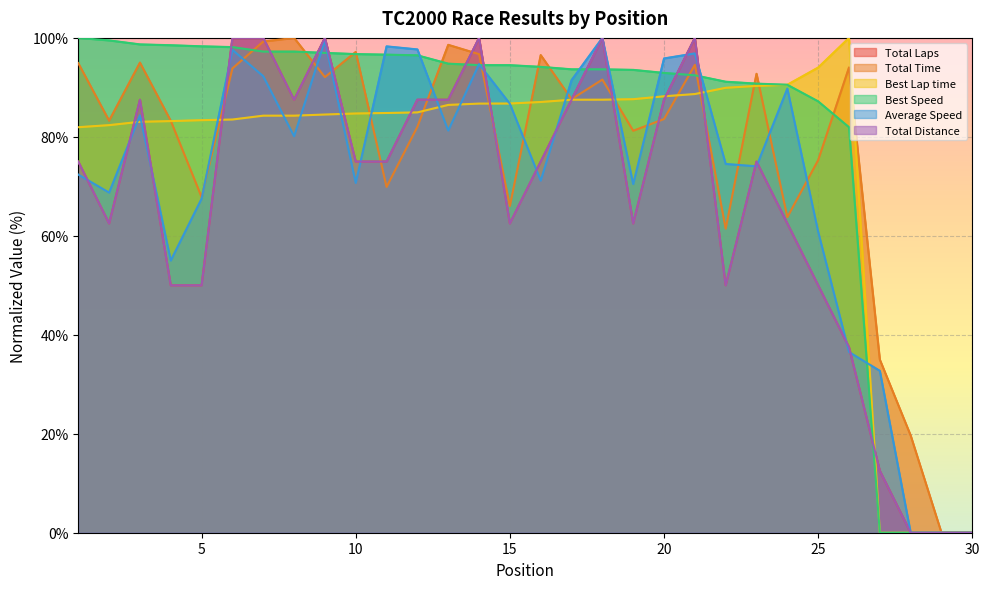

At which category is the sum across all series the highest?

6